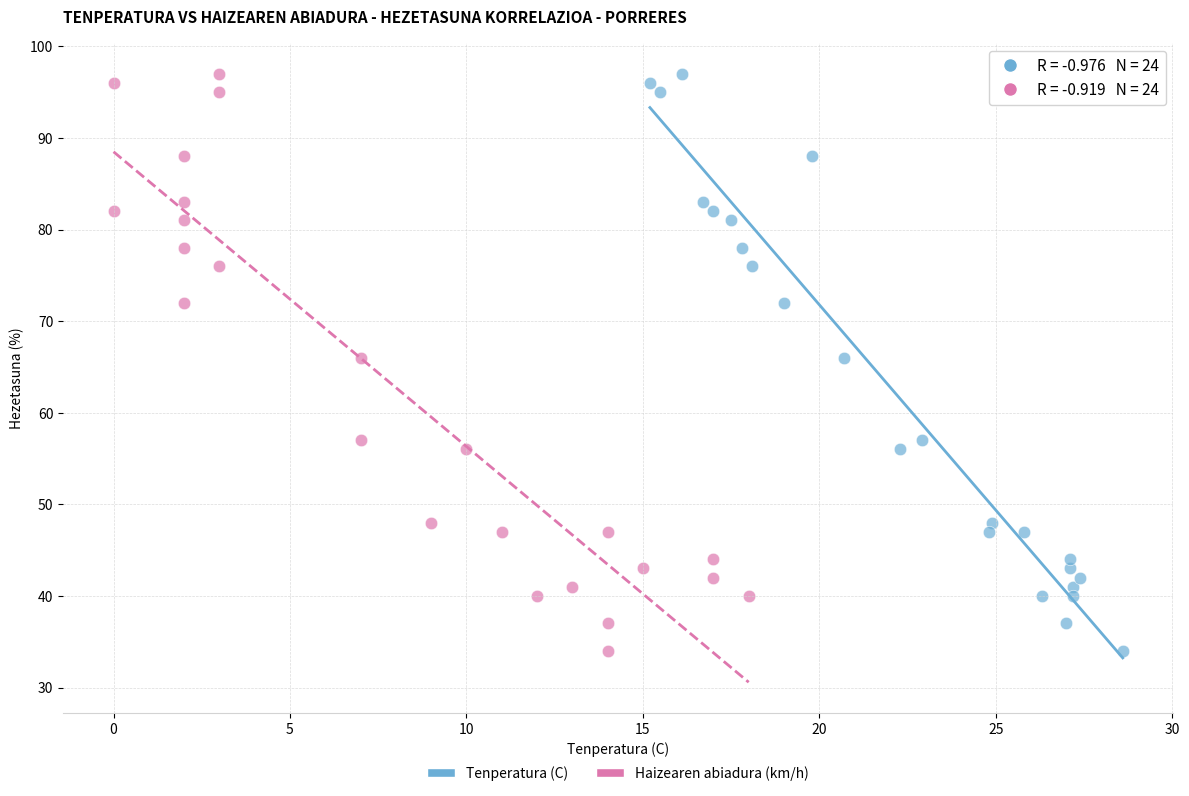

What are all the series names shown in the legend?

Tenperatura (C), Haizearen abiadura (km/h)